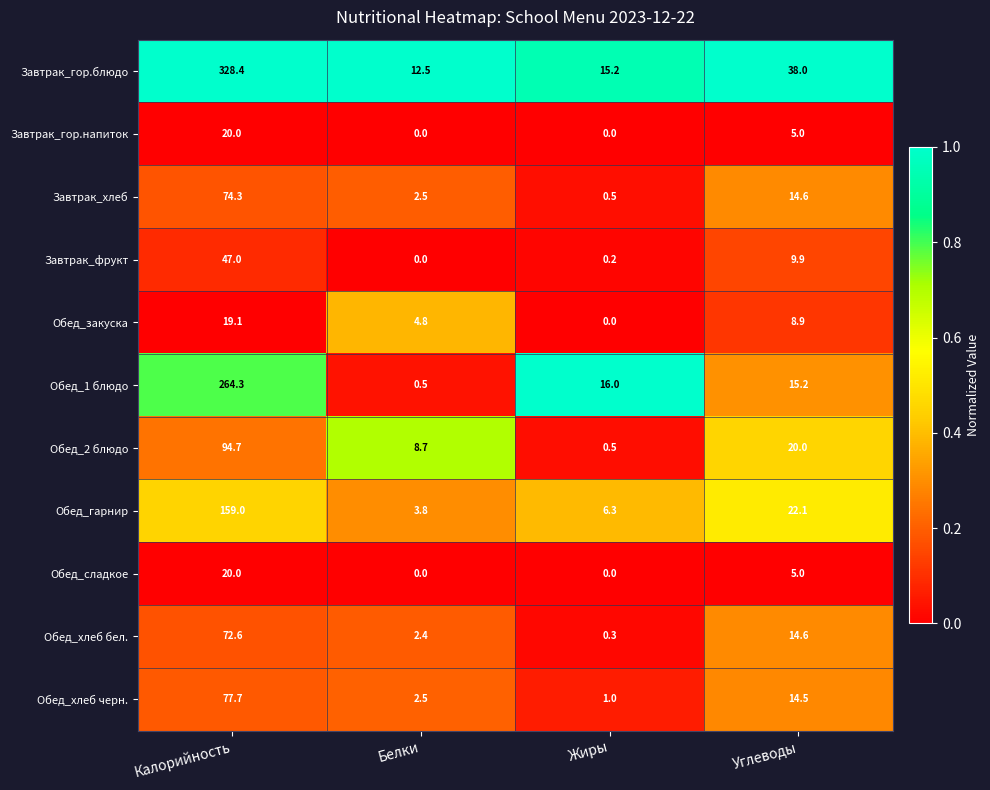

Is it true that Обед_2 блюдо equals 11.5 at Углеводы?

False